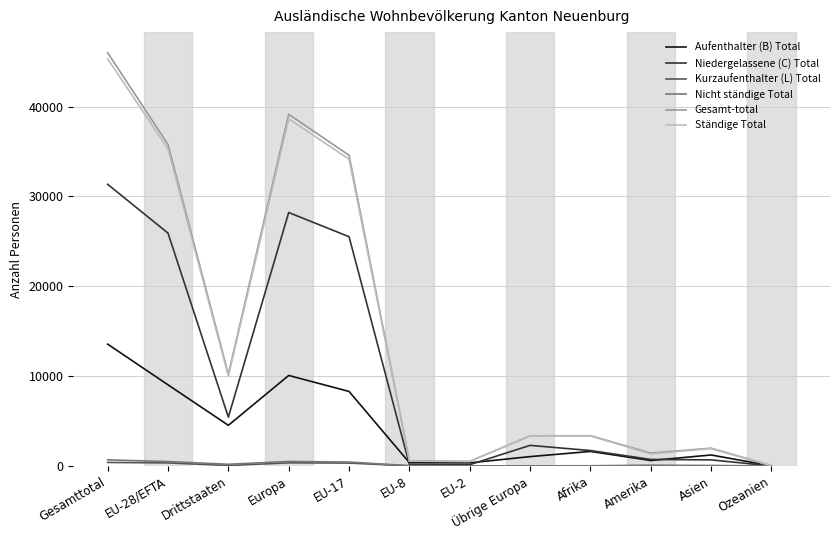

At which category does the chart reach its peak across all series?

Gesamttotal